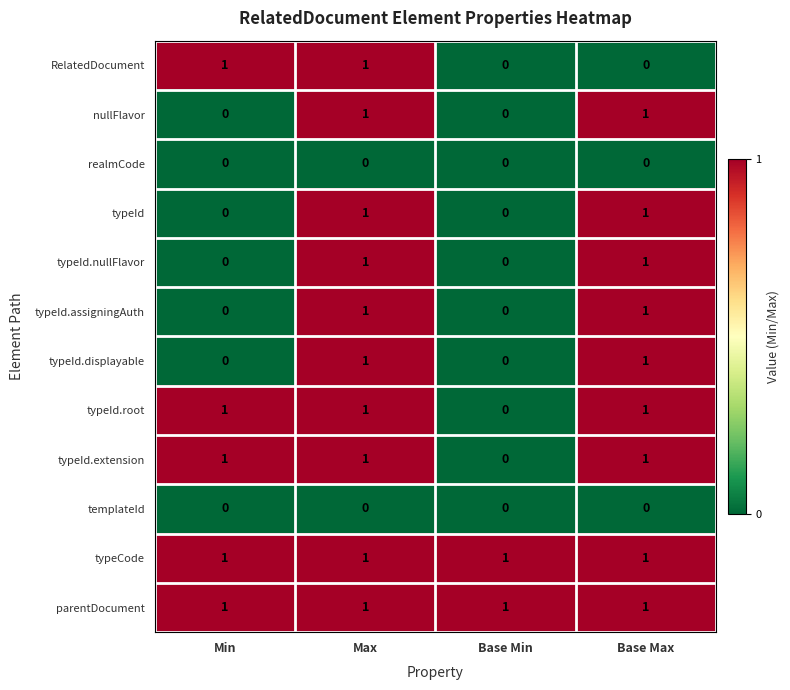

Count the typeId.displayable values in the range 0 to 1.

4